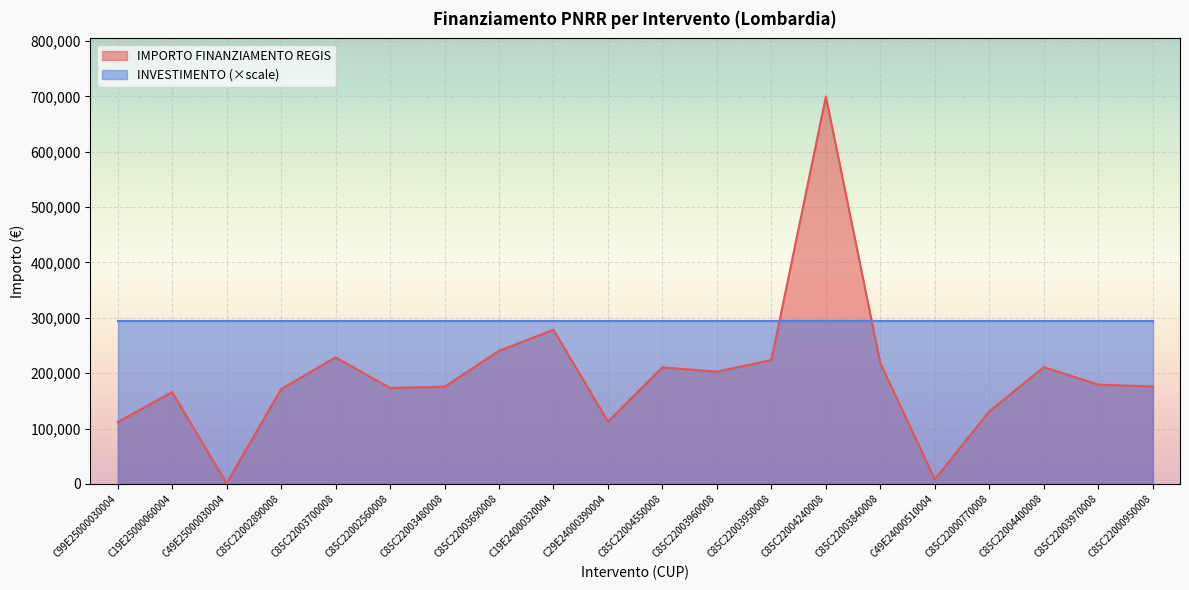

What is the maximum value shown in the chart?

699734.4